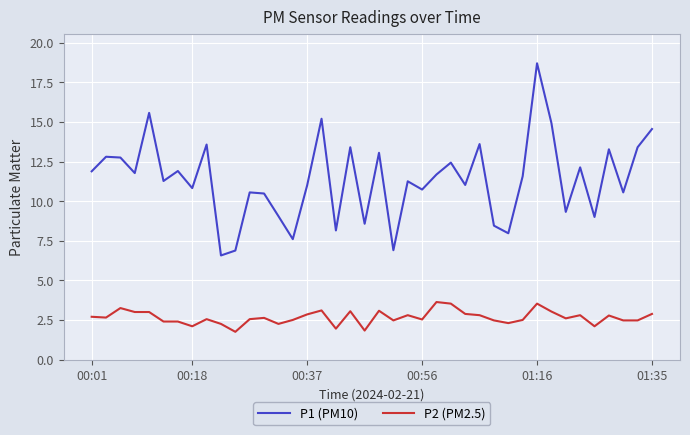

Rank the series by their maximum value, from lowest to highest.

P2 (PM2.5), P1 (PM10)